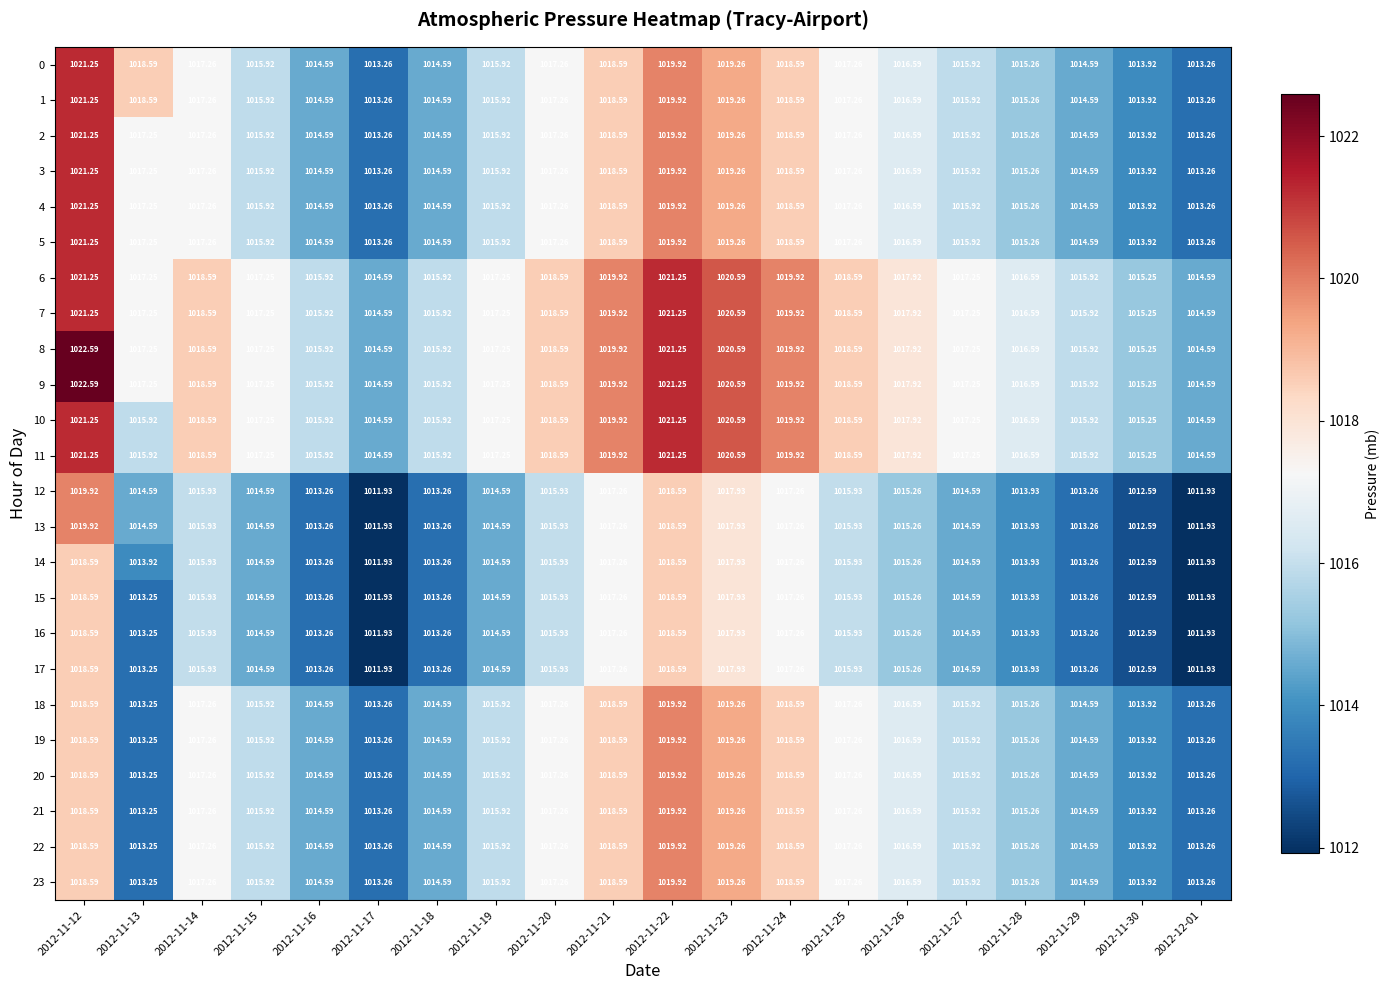

What is the total value across all series at 2012-11-30?

24334.1